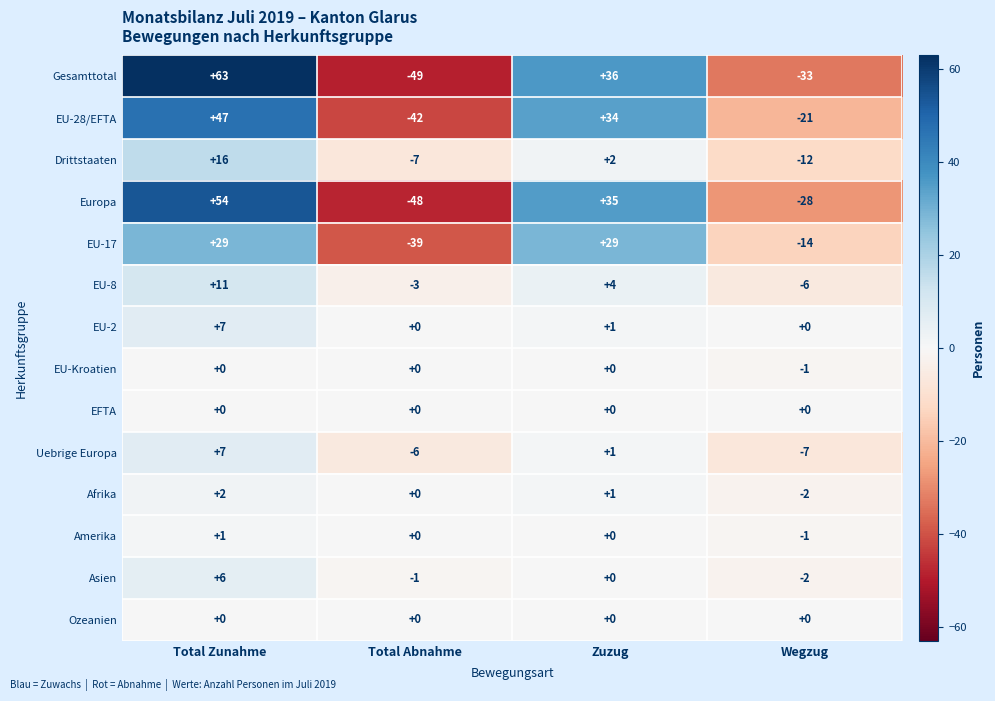

What is the difference between the Europa values at Total Zunahme and Total Abnahme?

102